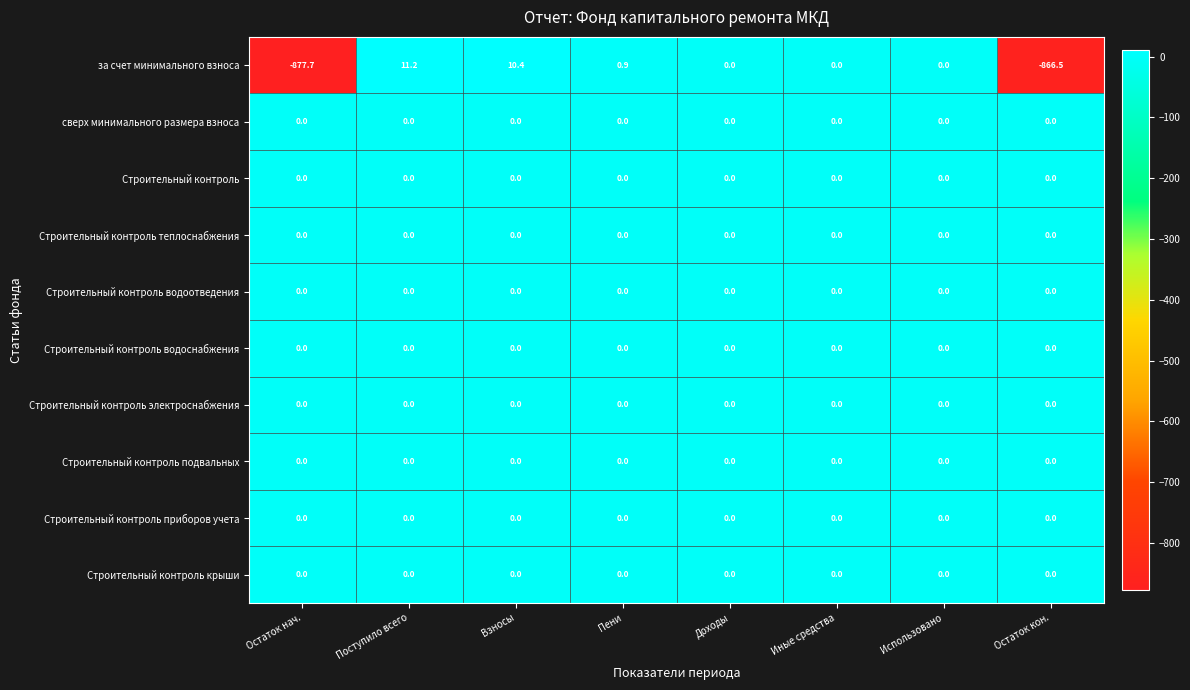

Between Взносы and Использовано, which series saw the biggest shift?

за счет минимального взноса